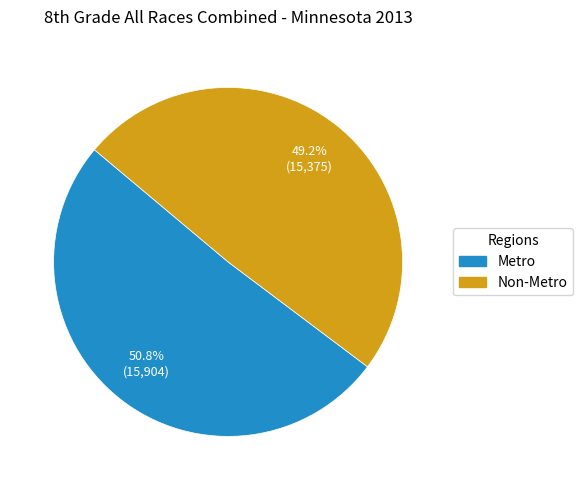

What percentage is the Non-Metro slice, to the nearest percent?

49%